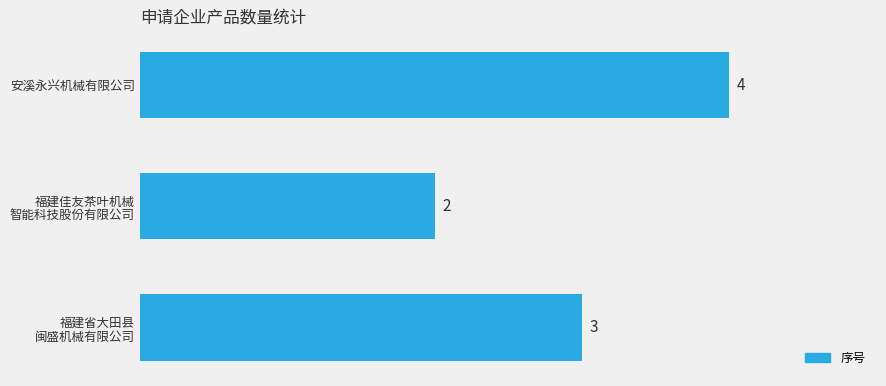

What is the sum of all values?

9